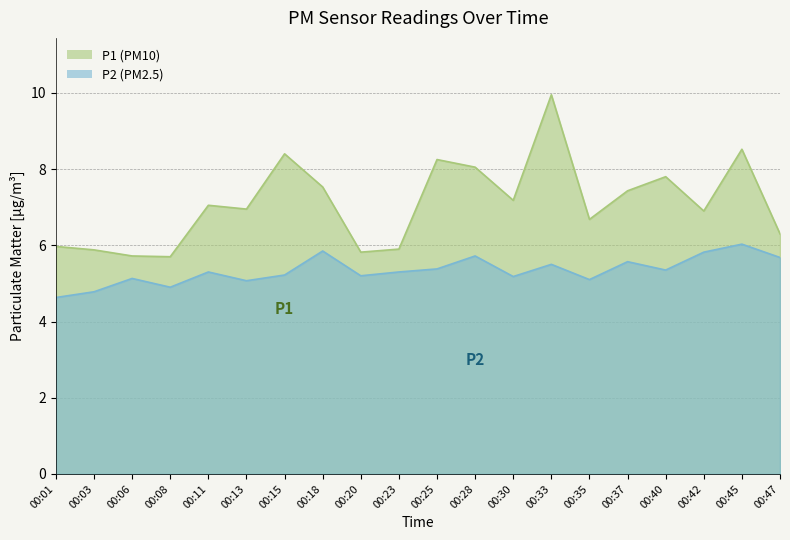

Reading left to right, list all the values displayed in this chart.

P1: 6.0	5.9	5.7	5.7	7.0	7.0	8.4	7.5	5.8	5.9	8.2	8.1	7.2	9.9	6.7	7.4	7.8	6.9	8.5	6.3
P2: 4.6	4.8	5.1	4.9	5.3	5.1	5.2	5.8	5.2	5.3	5.4	5.7	5.2	5.5	5.1	5.6	5.3	5.8	6.0	5.7